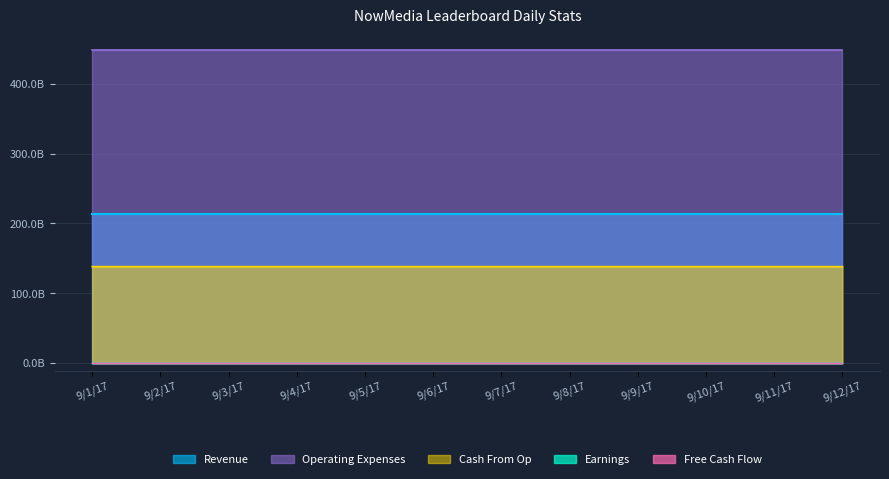

How many data points does each series have?

12